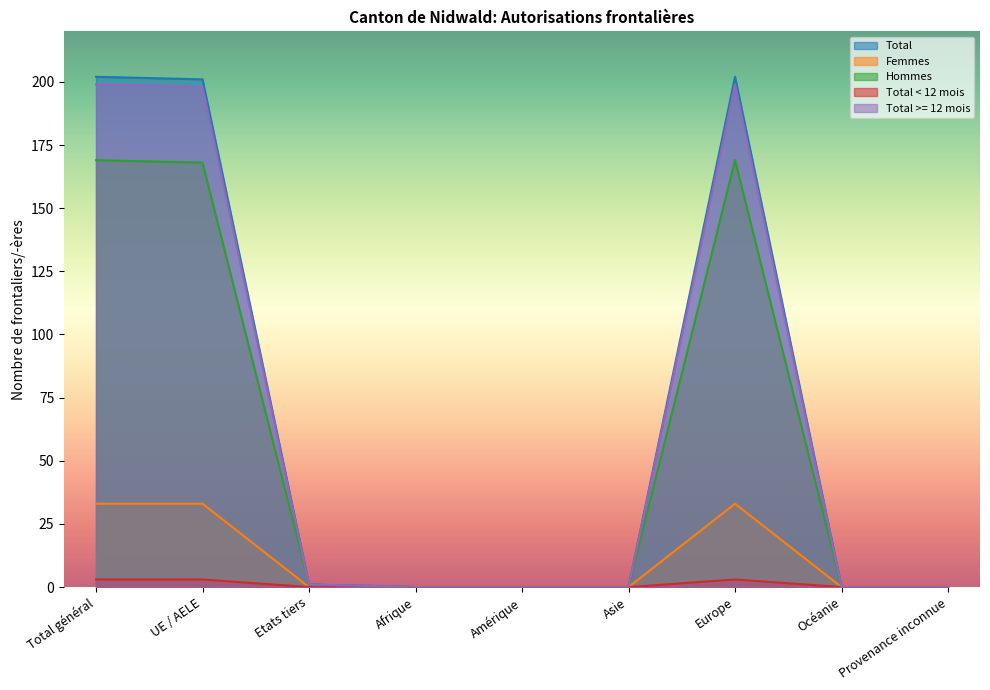

Rank the series by their maximum value, from lowest to highest.

Total < 12 mois, Femmes, Hommes, Total >= 12 mois, Total